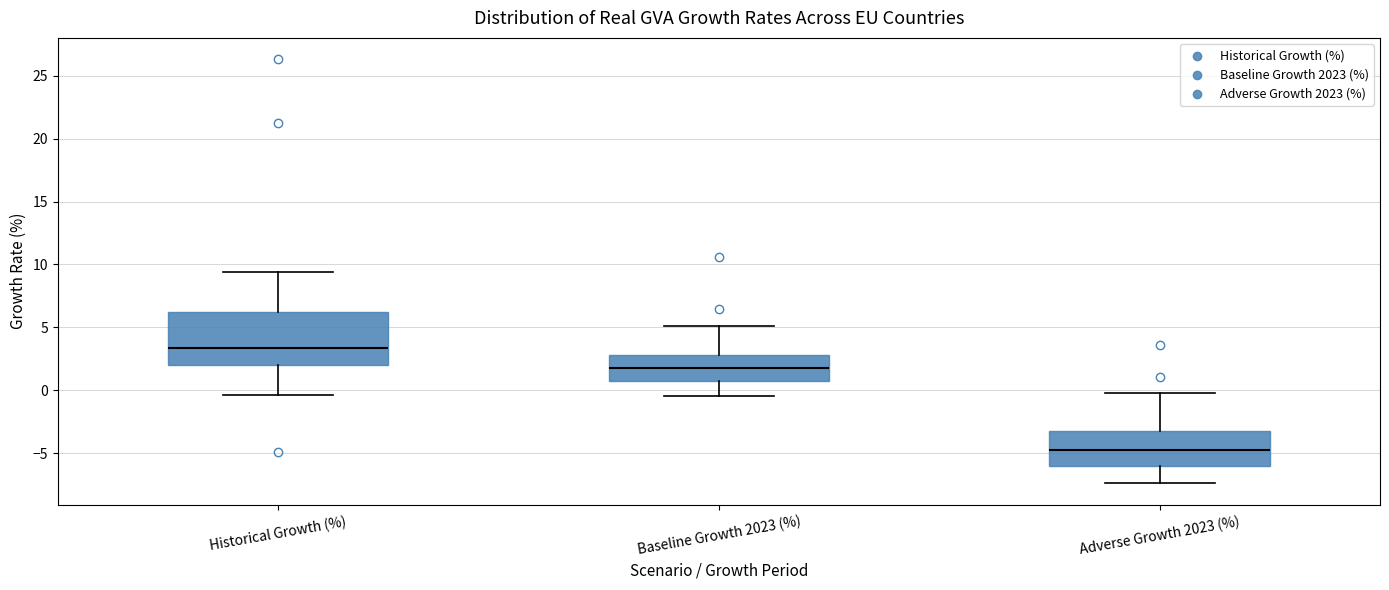

Which box's median line is the highest?

Historical Growth (%)